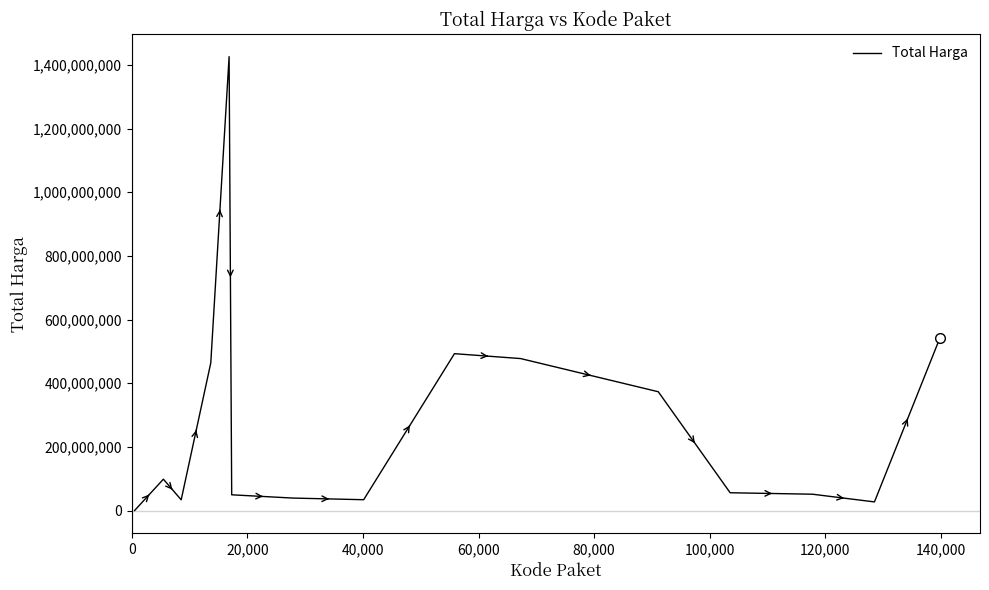

What is the maximum value shown in the chart?

1425867900